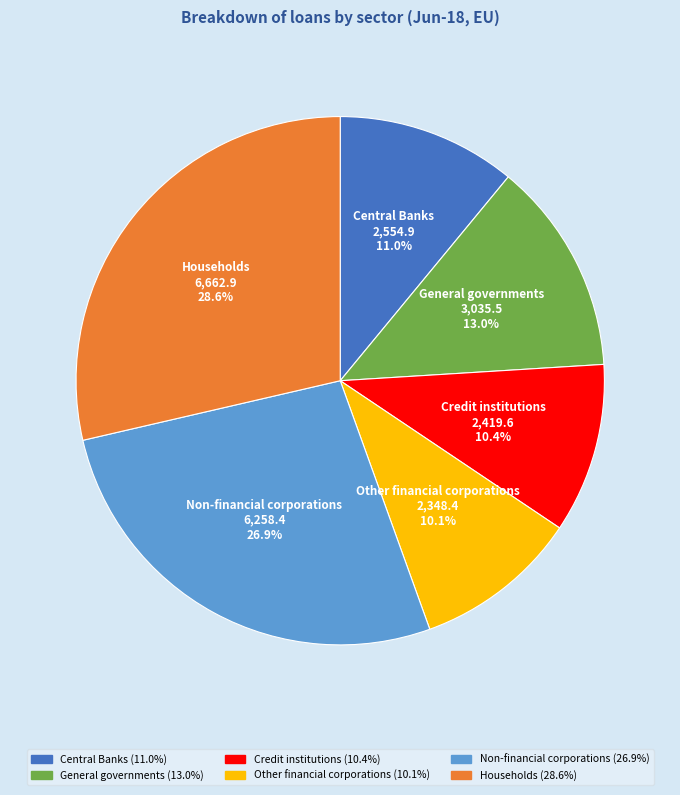

Count the number of slices in the pie.

6